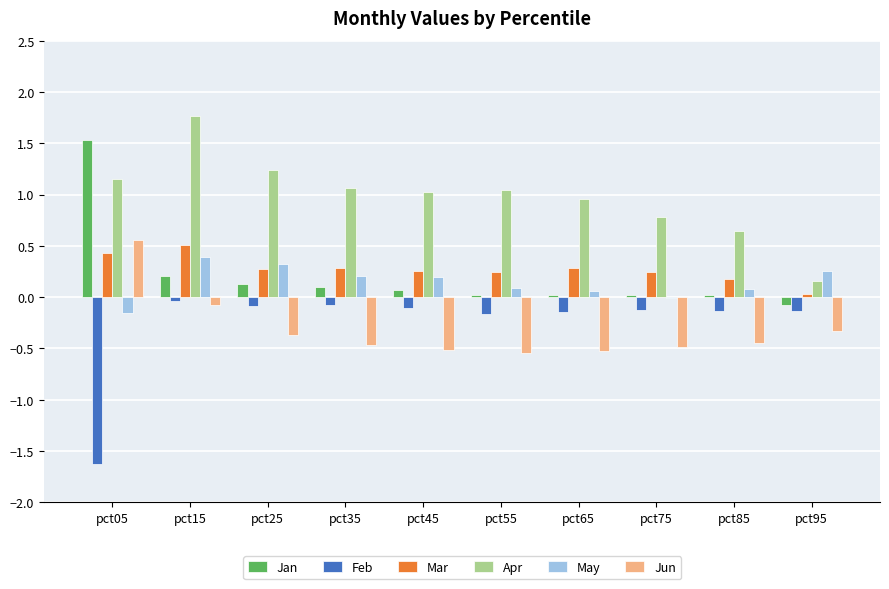

Where is May nearest to the value 0?

pct75